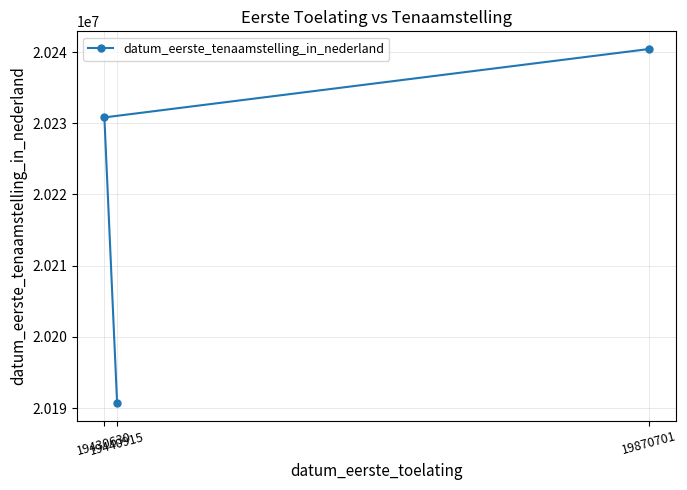

How many values are below 20230818?

1